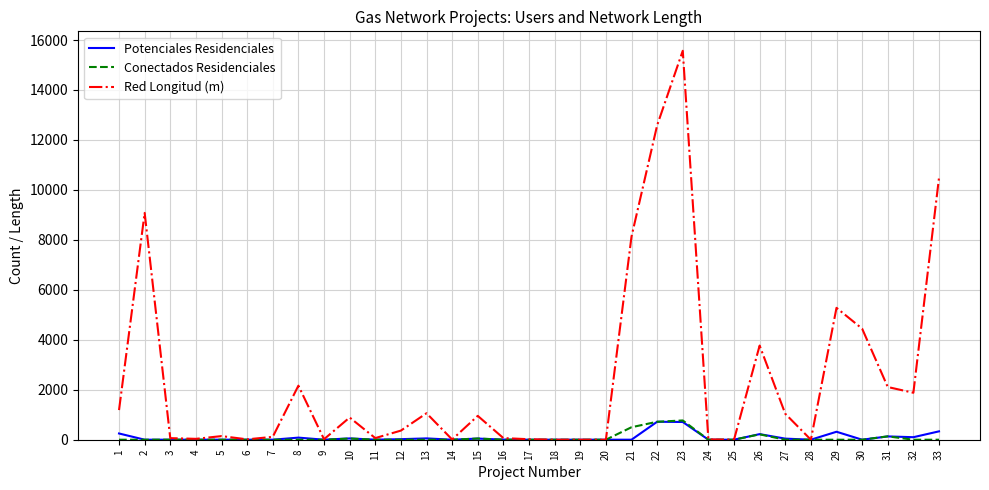

Between 16 and 21, which series saw the biggest shift?

Red Longitud (m)